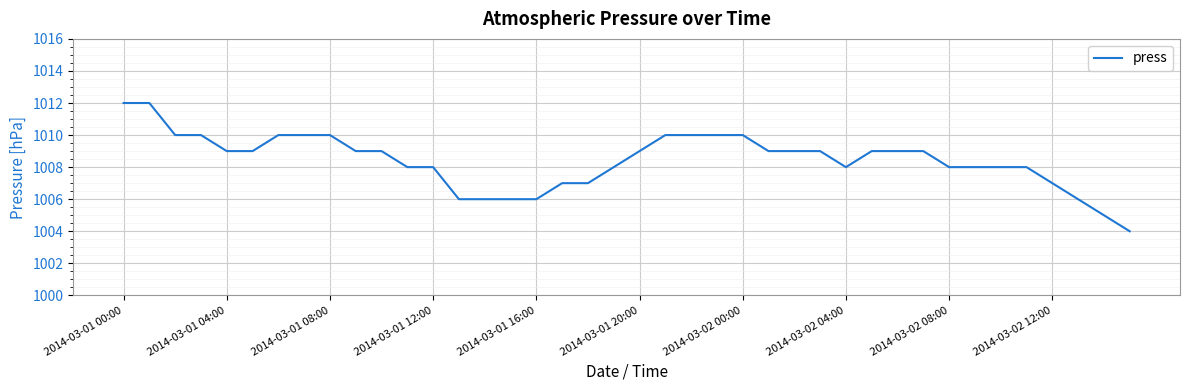

What is the greatest value displayed?

1012